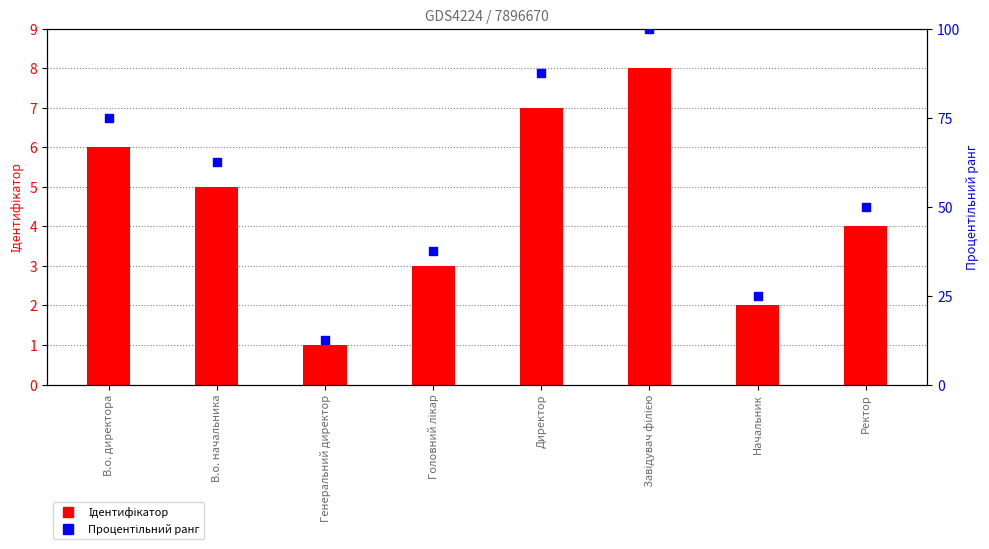

Which series contains the highest Y value?

Процентільний ранг